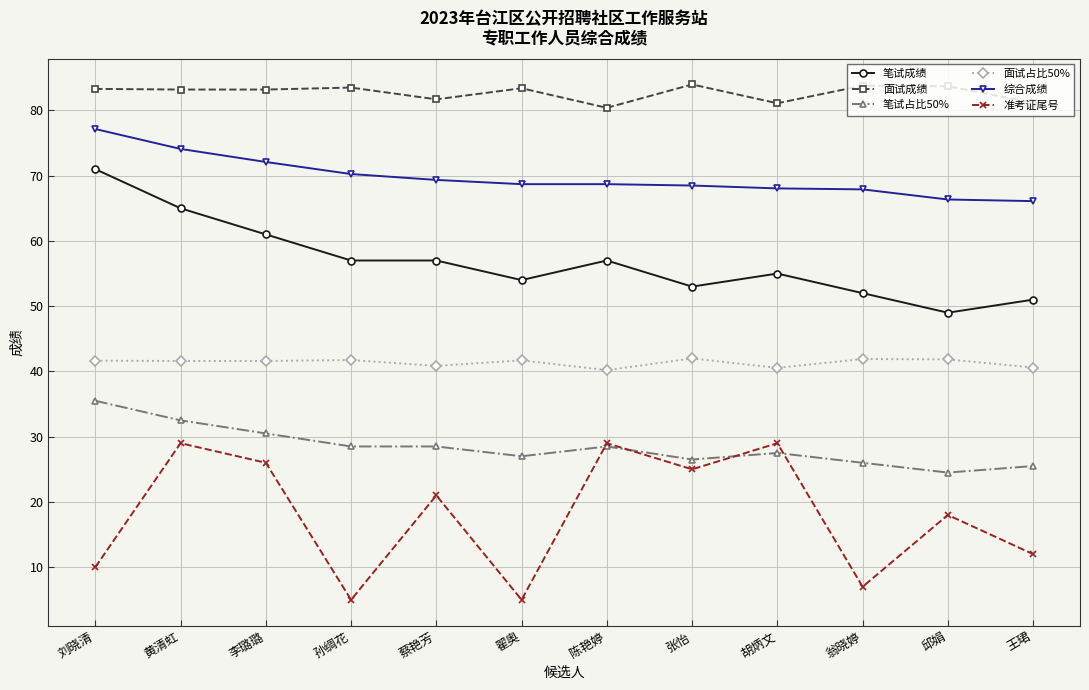

True or false: 面试成绩 has more than 1 points higher than both neighbors.

True